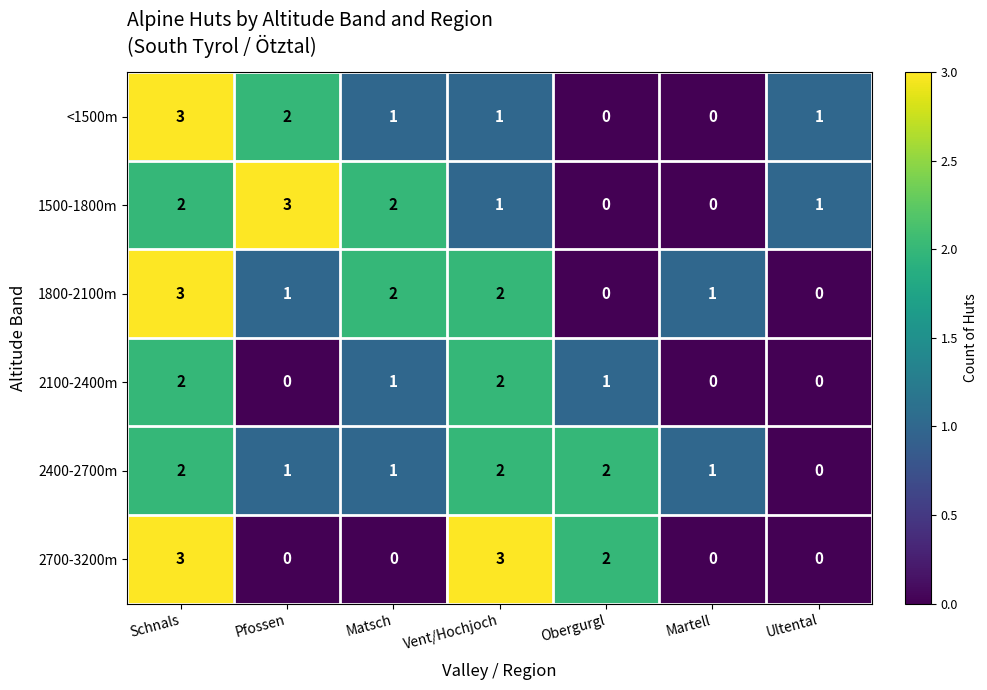

How many values in 2700-3200m are above zero?

3